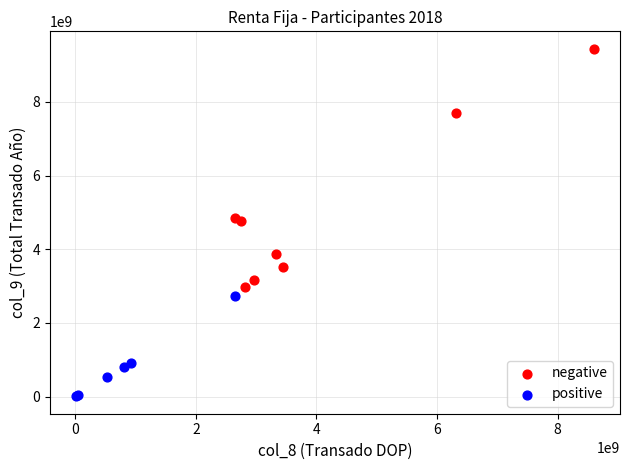

Which series contains the highest Y value?

negative